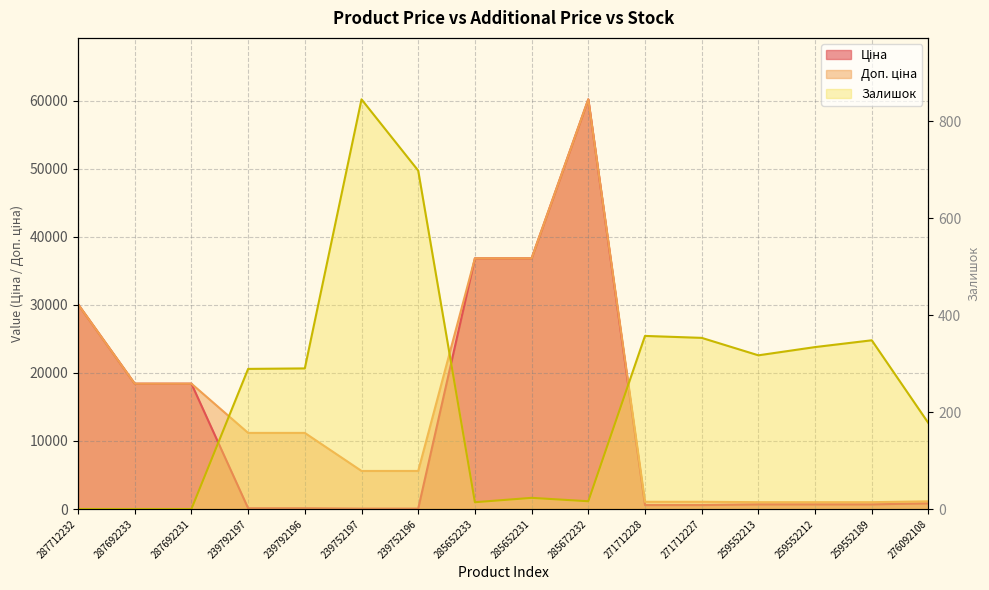

Which category has the lowest value across all series?

287712232